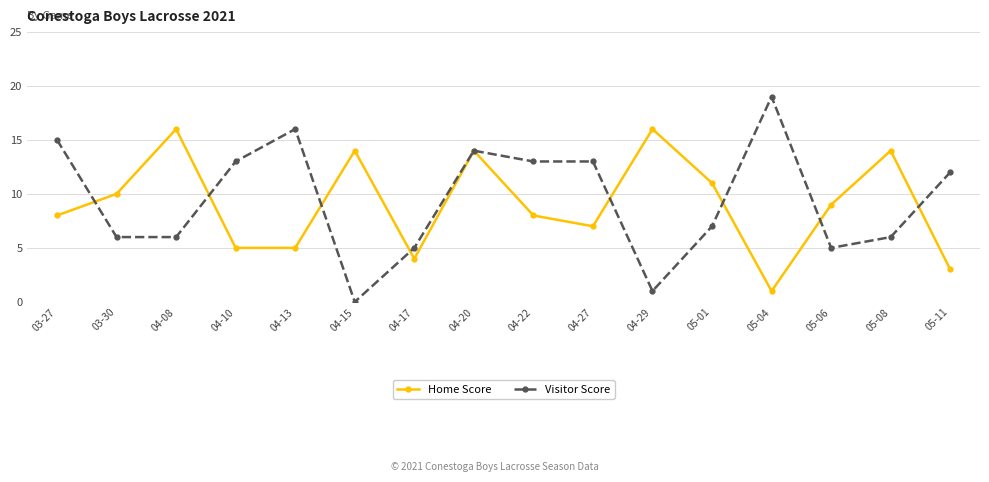

The Home Score series shows 24 at 04-29. True or false?

False